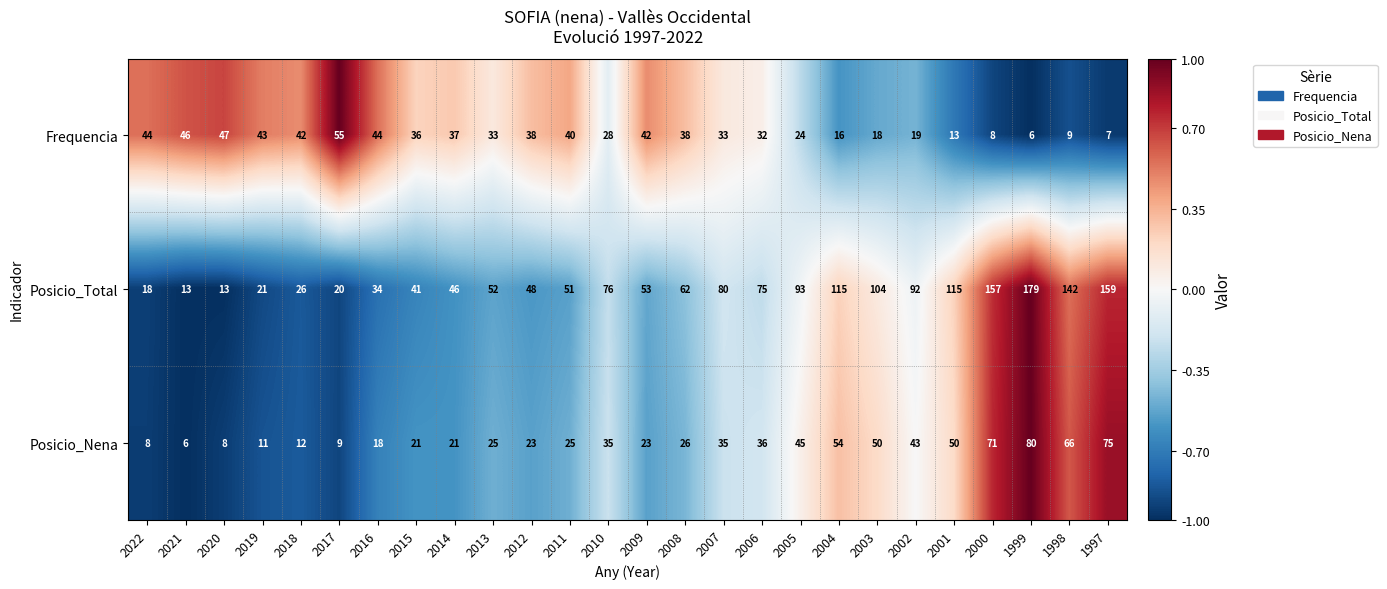

Rank the series at 2001 from lowest to highest value.

Frequencia, Posicio_Nena, Posicio_Total